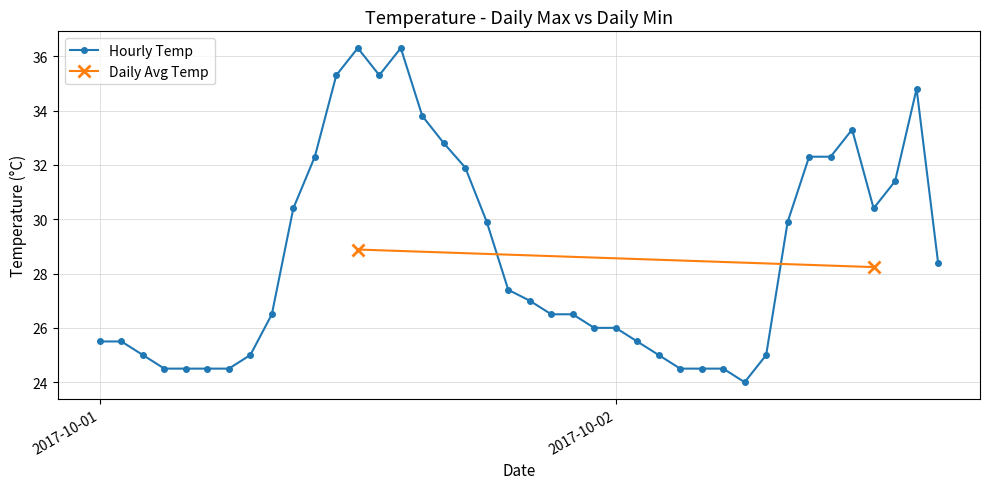

Does the chart have visible grid lines?

Yes